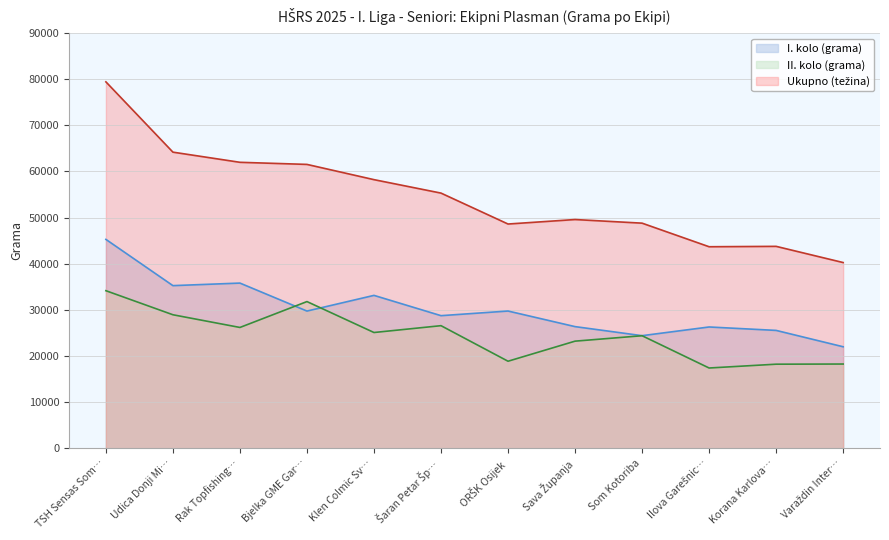

In II. kolo (grama), how many points are higher than both neighbors (excluding endpoints)?

3